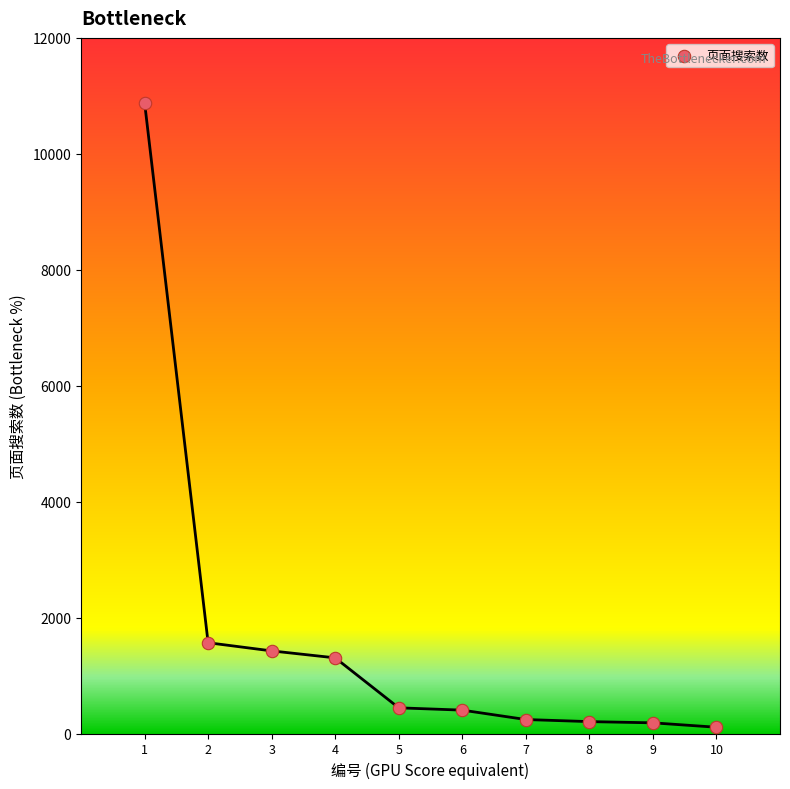

What is the range of X values (max minus min)?

9